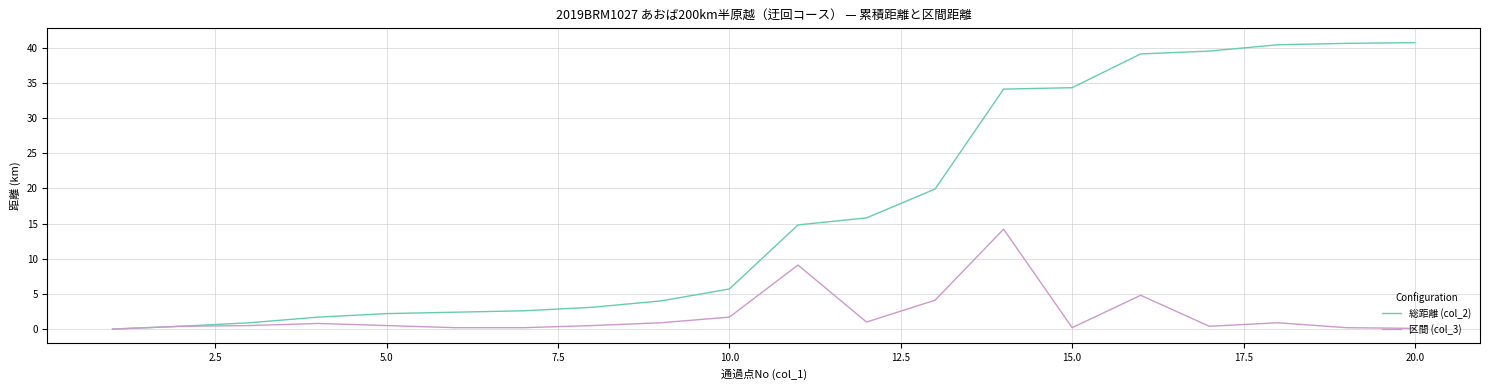

Which series has the largest total across all categories?

総距離 (col_2)